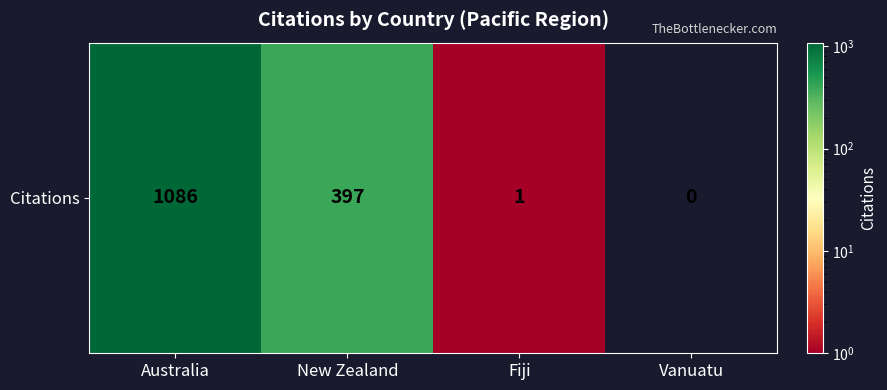

What is the difference between the values at Australia and New Zealand?

689